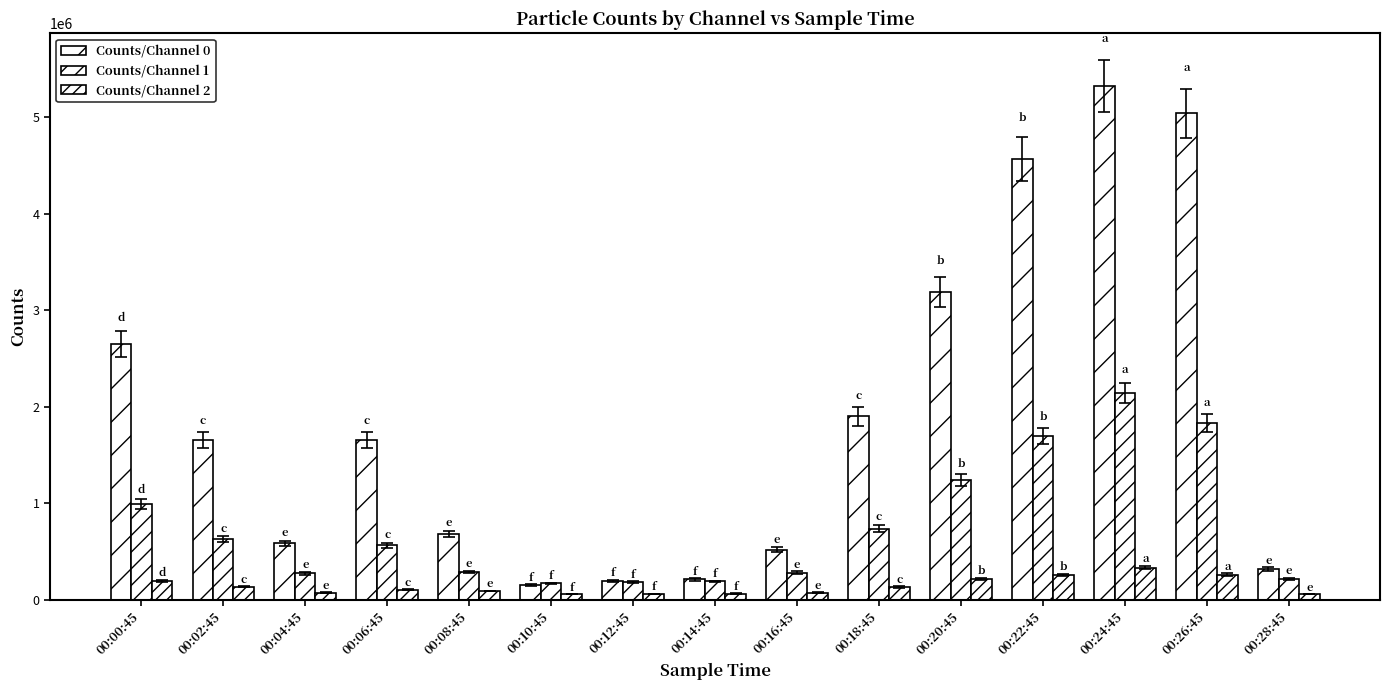

Reading left to right, extract all data points from this chart.

Counts/Channel 0: 00:00:45=2650000	00:02:45=1658000	00:04:45=587106	00:06:45=1657000	00:08:45=683254	00:10:45=155889	00:12:45=199927	00:14:45=212940	00:16:45=522464	00:18:45=1902000	00:20:45=3189000	00:22:45=4567000	00:24:45=5323000	00:26:45=5040000	00:28:45=321477
Counts/Channel 1: 00:00:45=994153	00:02:45=628061	00:04:45=276918	00:06:45=566800	00:08:45=289764	00:10:45=171609	00:12:45=186077	00:14:45=192627	00:16:45=281709	00:18:45=738327	00:20:45=1247000	00:22:45=1697000	00:24:45=2144000	00:26:45=1834000	00:28:45=218301
Counts/Channel 2: 00:00:45=201134	00:02:45=138945	00:04:45=75652	00:06:45=108605	00:08:45=93388	00:10:45=61101	00:12:45=64000	00:14:45=66130	00:16:45=75534	00:18:45=136781	00:20:45=216564	00:22:45=259935	00:24:45=333552	00:26:45=262375	00:28:45=62845